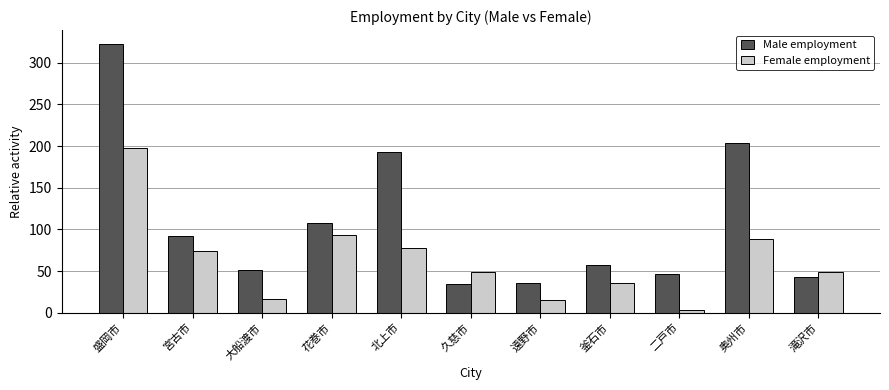

What is the spread (max minus min) of values at 花巻市?

15